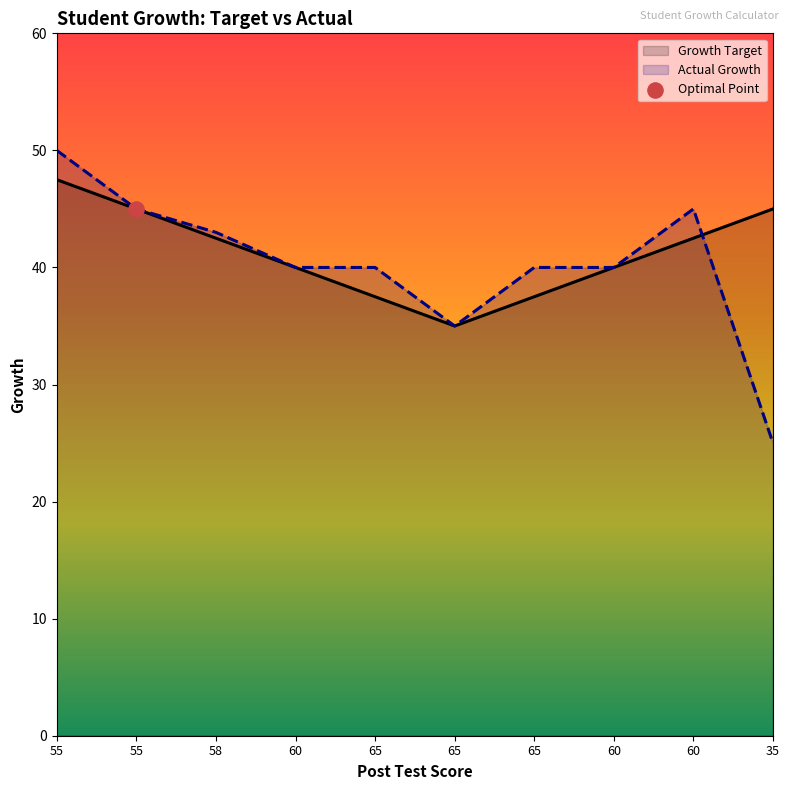

What is the total value across all series at 35?

70.0